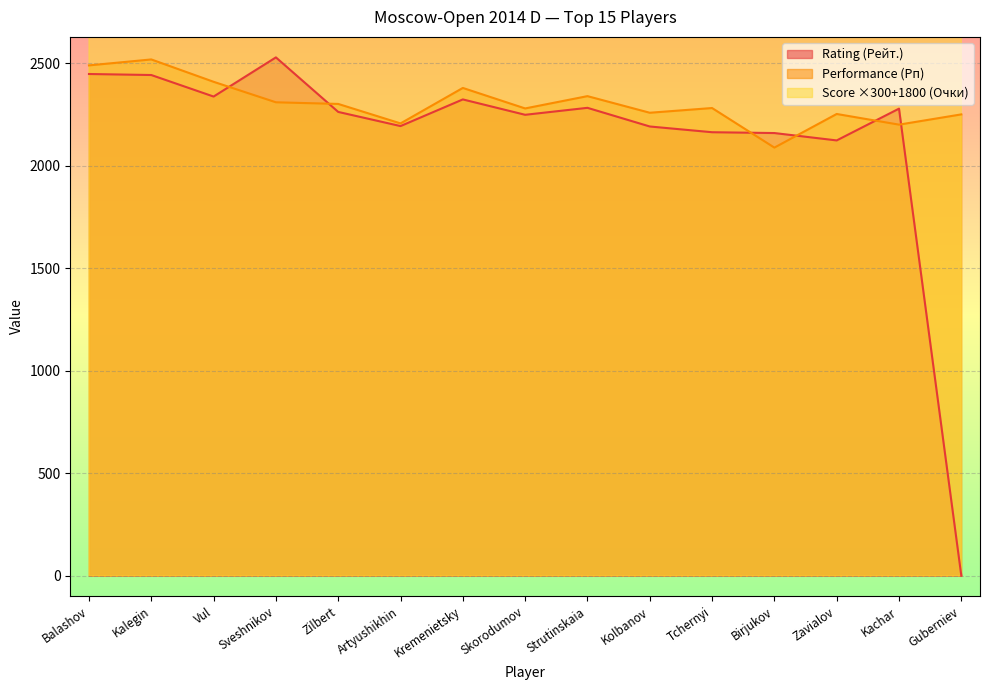

At how many categories does at least one series exceed 1?

15